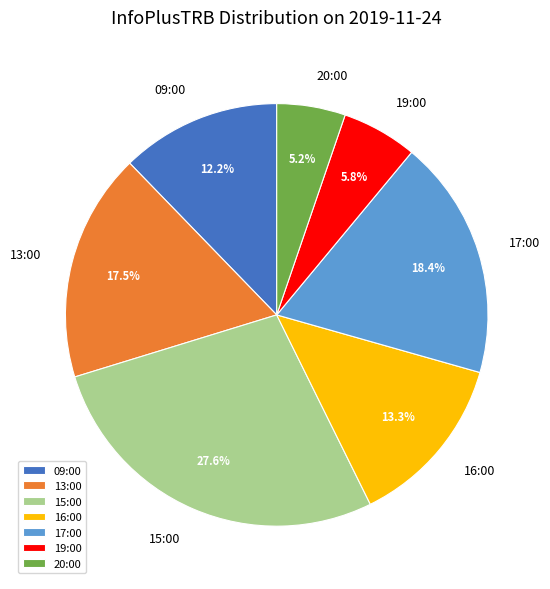

What is the smallest slice in the pie chart?

20:00